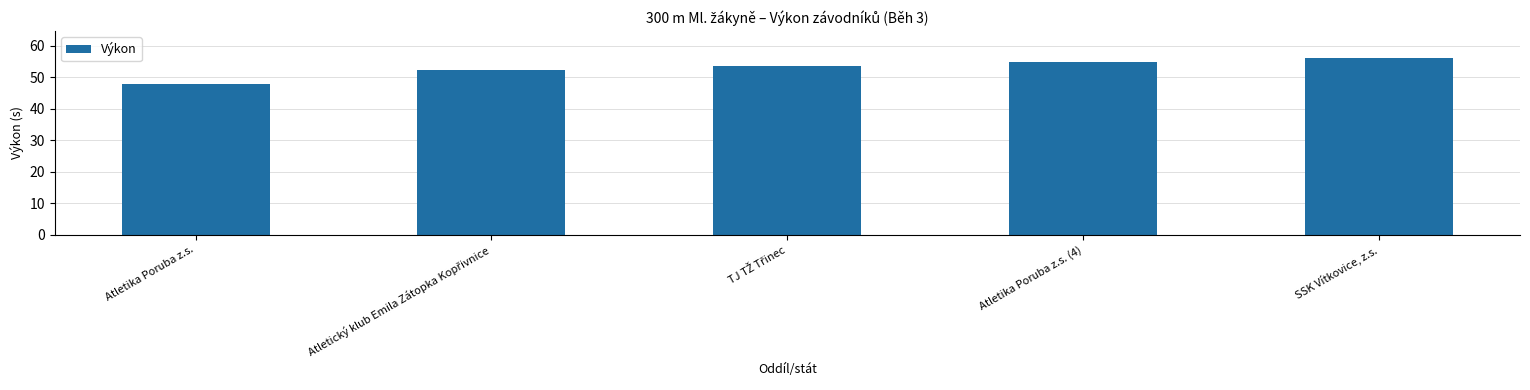

What is the difference between the second highest and minimum values?

7.0